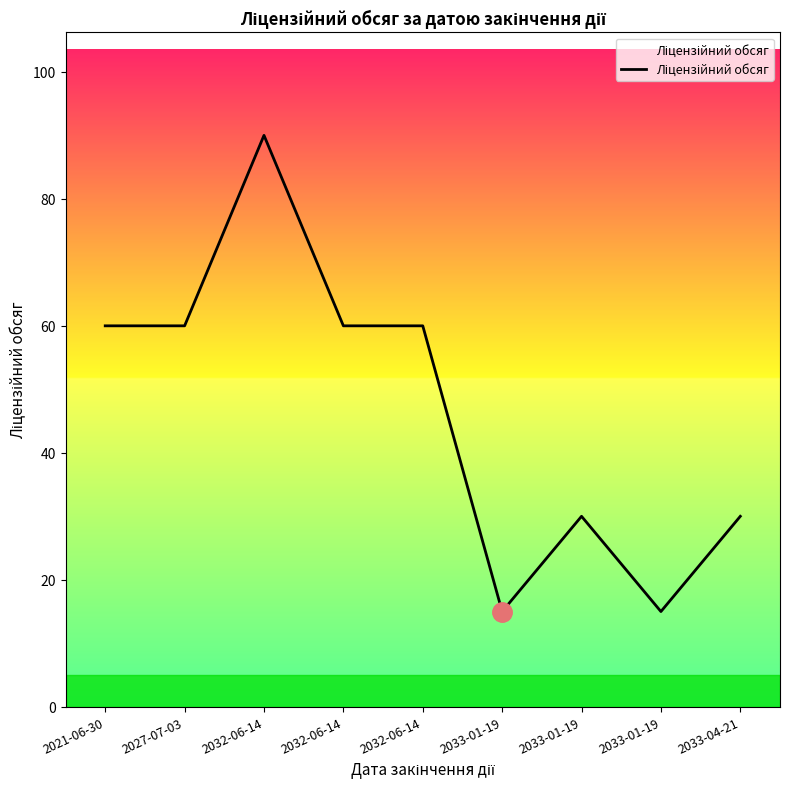

Is this an area chart (filled region under the line)?

Yes